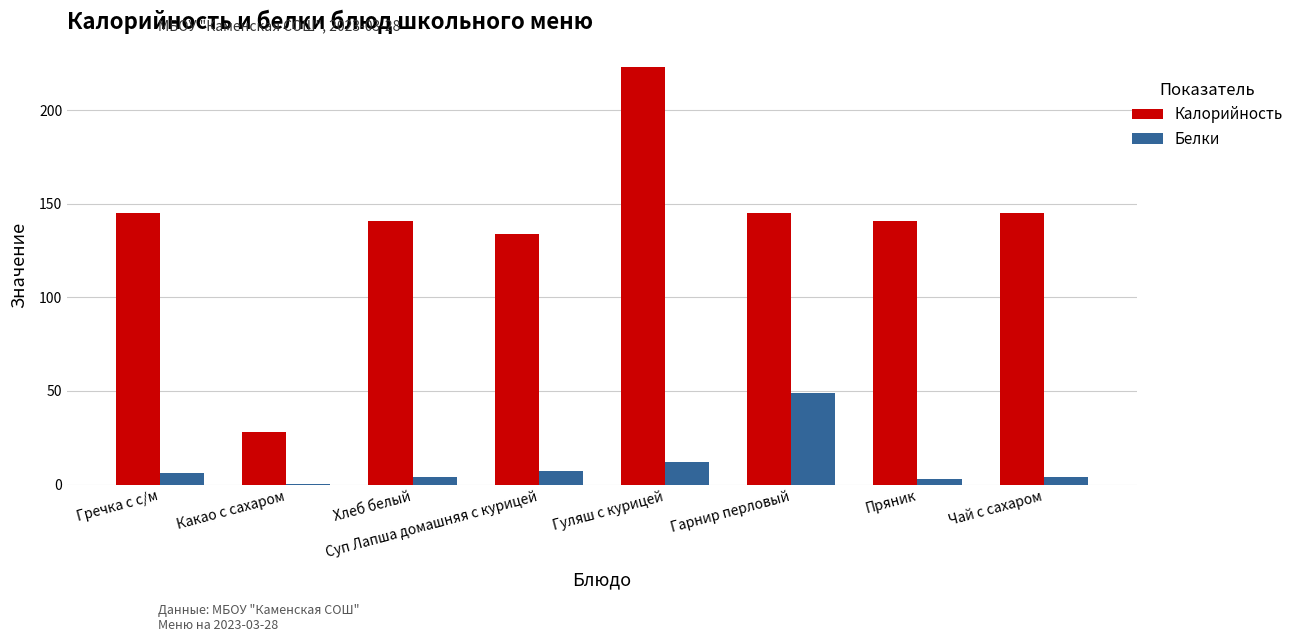

What is the total value across all series at Гарнир перловый?

194.0